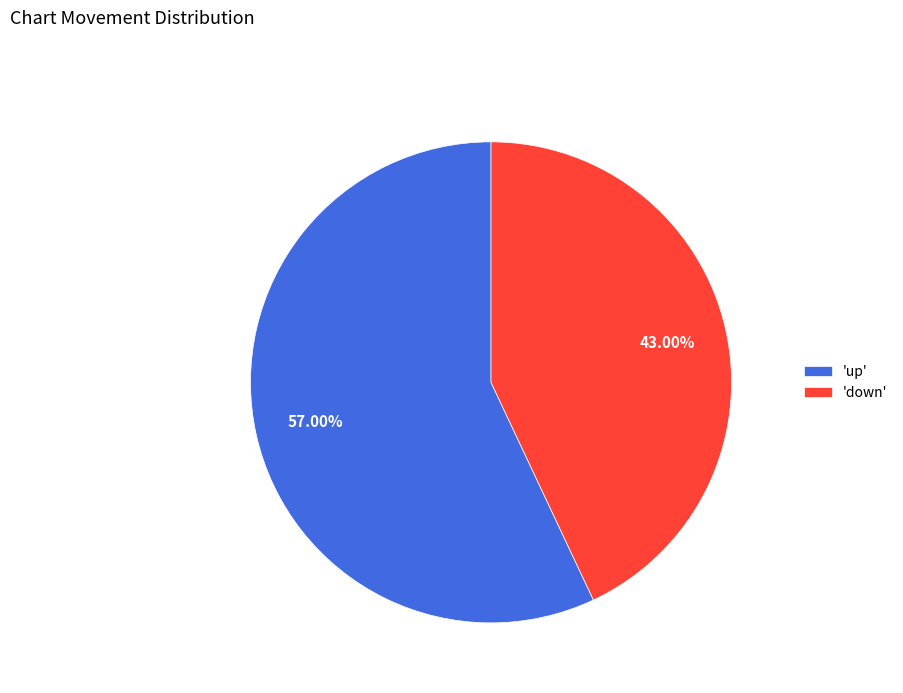

Which slice is the largest?

'up'